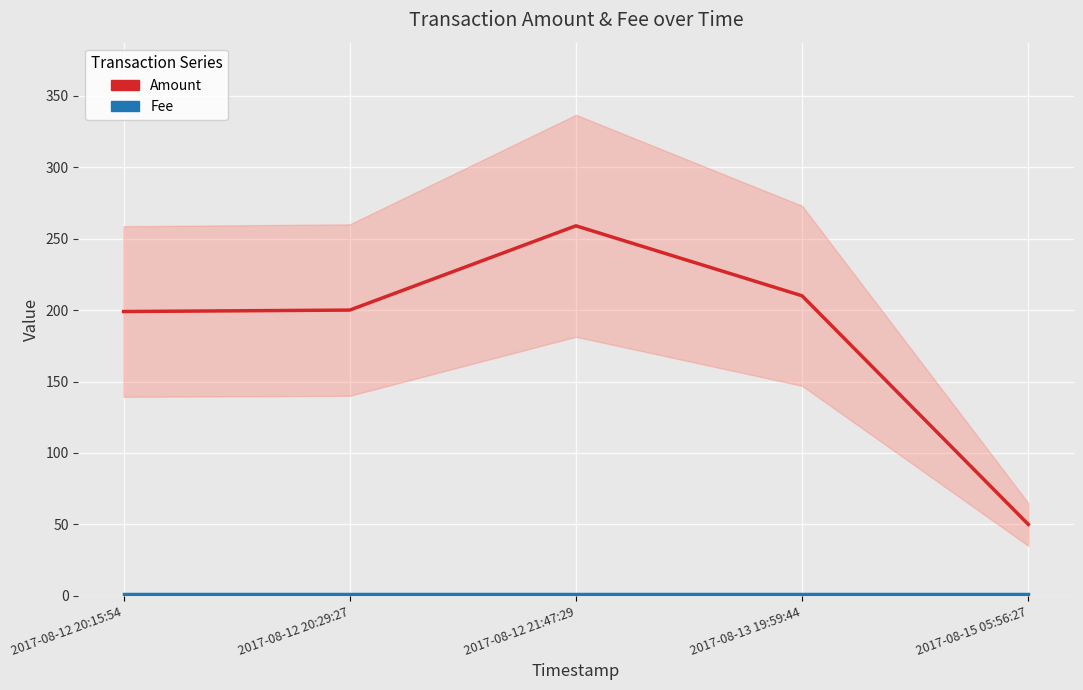

The value of Fee at 2017-08-12 21:47:29 is 1. True or false?

True